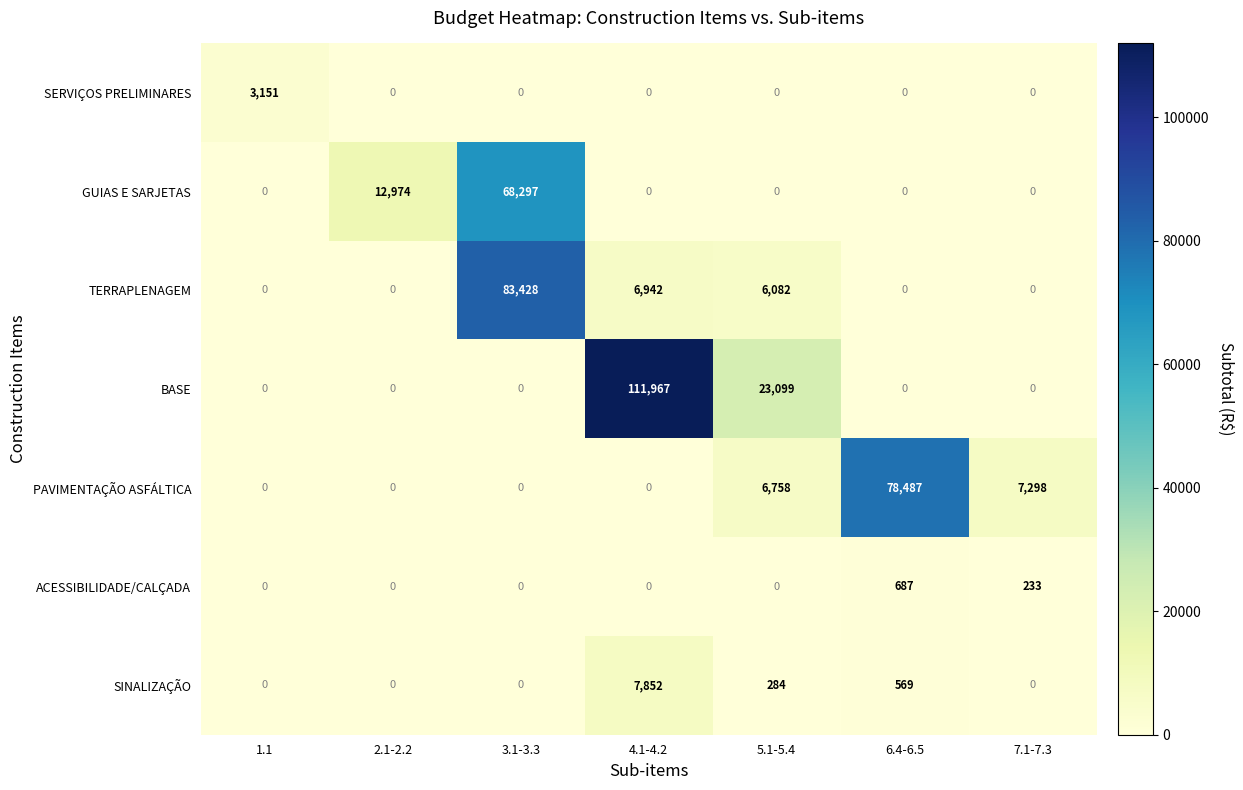

What is the difference between the highest and lowest values at 3.1-3.3?

83428